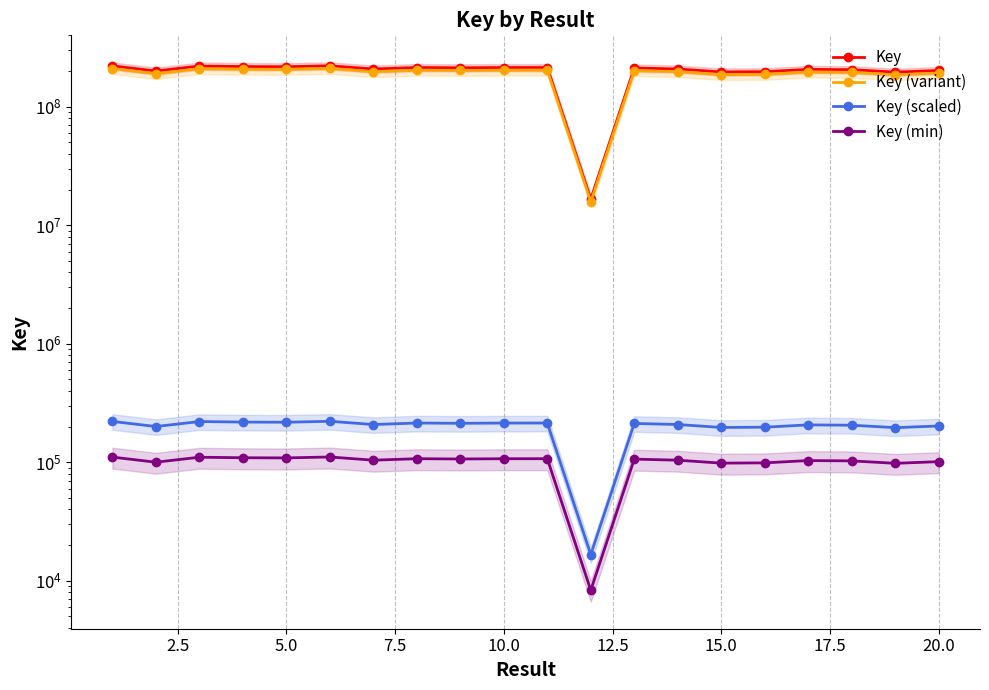

Is the value of Key (scaled) at 7.5 greater than the value of Key (variant) at 10?

No